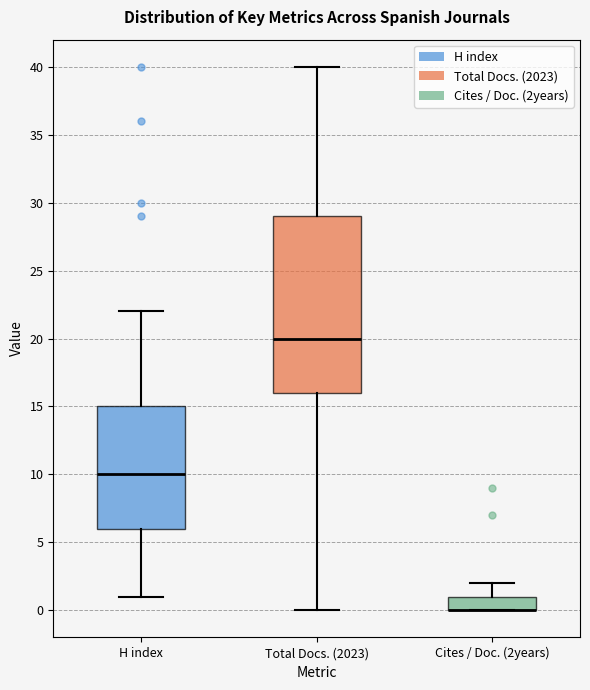

Where is the upper edge of the box for H index on the y-axis? The values are not printed on the chart, so give them approximately, as read against the axis.

15